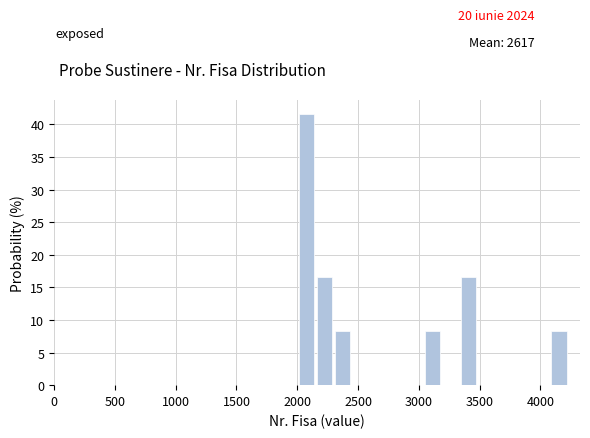

Around what value on the x-axis is the tallest bar? Give the approximate position of its centre, as read against the axis.

2100